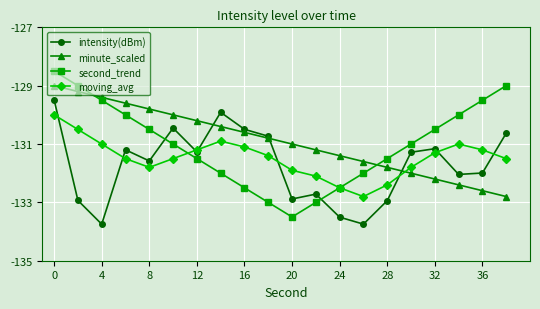

Reading left to right, list all the values displayed in this chart.

intensity(dBm): -129.5	-132.9	-133.7	-131.2	-131.6	-130.5	-131.3	-129.9	-130.5	-130.7	-132.9	-132.7	-133.5	-133.7	-132.9	-131.3	-131.2	-132.0	-132.0	-130.6
minute_scaled: -129.0	-129.2	-129.4	-129.6	-129.8	-130.0	-130.2	-130.4	-130.6	-130.8	-131.0	-131.2	-131.4	-131.6	-131.8	-132.0	-132.2	-132.4	-132.6	-132.8
second_trend: -128.5	-129.0	-129.5	-130.0	-130.5	-131.0	-131.5	-132.0	-132.5	-133.0	-133.5	-133.0	-132.5	-132.0	-131.5	-131.0	-130.5	-130.0	-129.5	-129.0
moving_avg: -130.0	-130.5	-131.0	-131.5	-131.8	-131.5	-131.2	-130.9	-131.1	-131.4	-131.9	-132.1	-132.5	-132.8	-132.4	-131.8	-131.3	-131.0	-131.2	-131.5